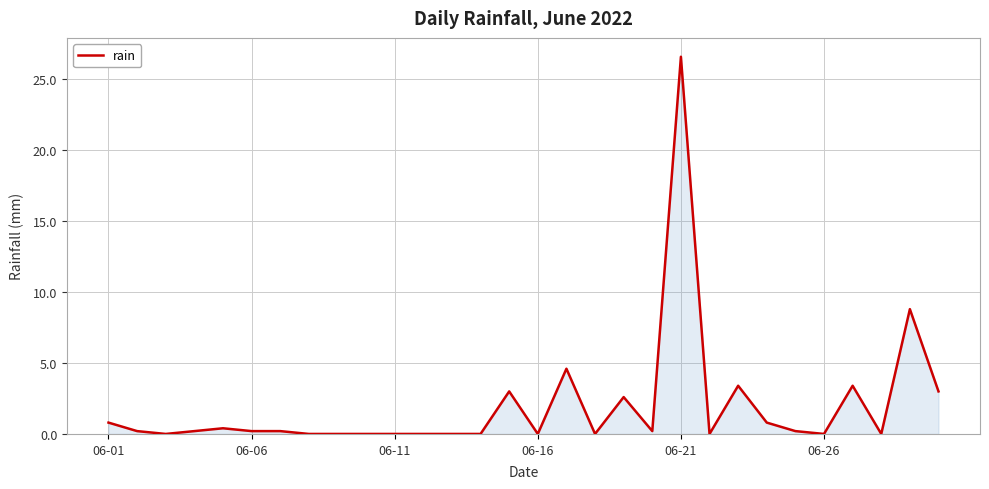

Reading right to left, list all the values displayed in this chart.

3.0	8.8	0.0	3.4	0.0	0.2	0.8	3.4	0.0	26.6	0.2	2.6	0.0	4.6	0.0	3.0	0.0	0.0	0.0	0.0	0.0	0.0	0.0	0.2	0.2	0.4	0.2	0.0	0.2	0.8